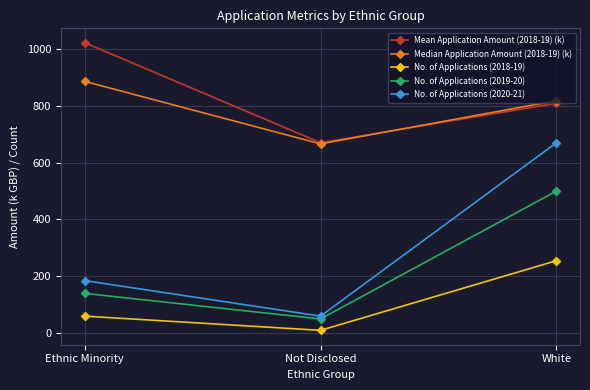

Reading left to right, extract all data points from this chart.

Mean Application Amount (2018-19) (k): 1022	670	809
Median Application Amount (2018-19) (k): 886	666	818
No. of Applications (2018-19): 60	10	255
No. of Applications (2019-20): 140	50	500
No. of Applications (2020-21): 185	60	670